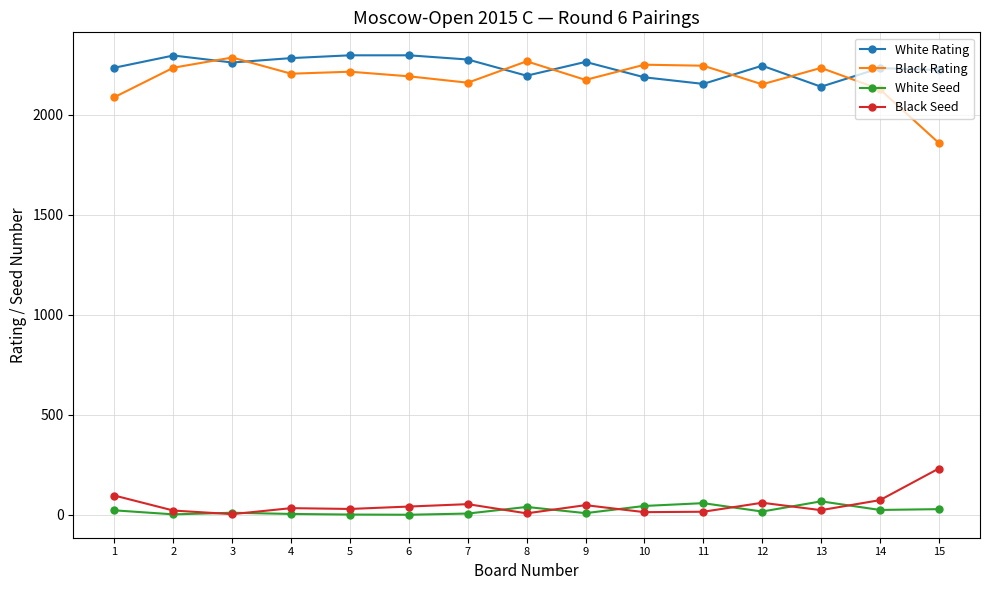

True or false: White Seed has more than 1 points higher than both neighbors.

True